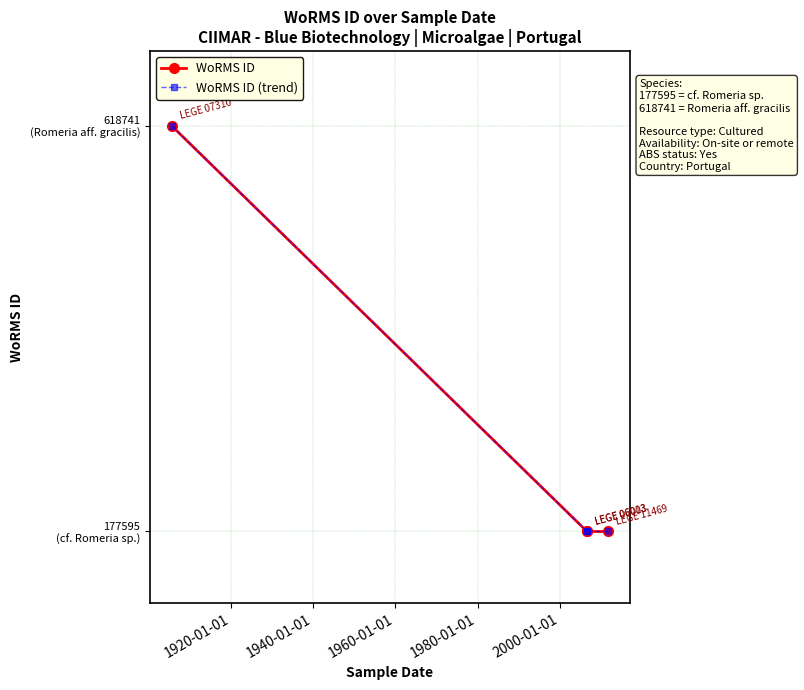

What is the difference between the maximum and minimum values in the WoRMS ID series?

441146